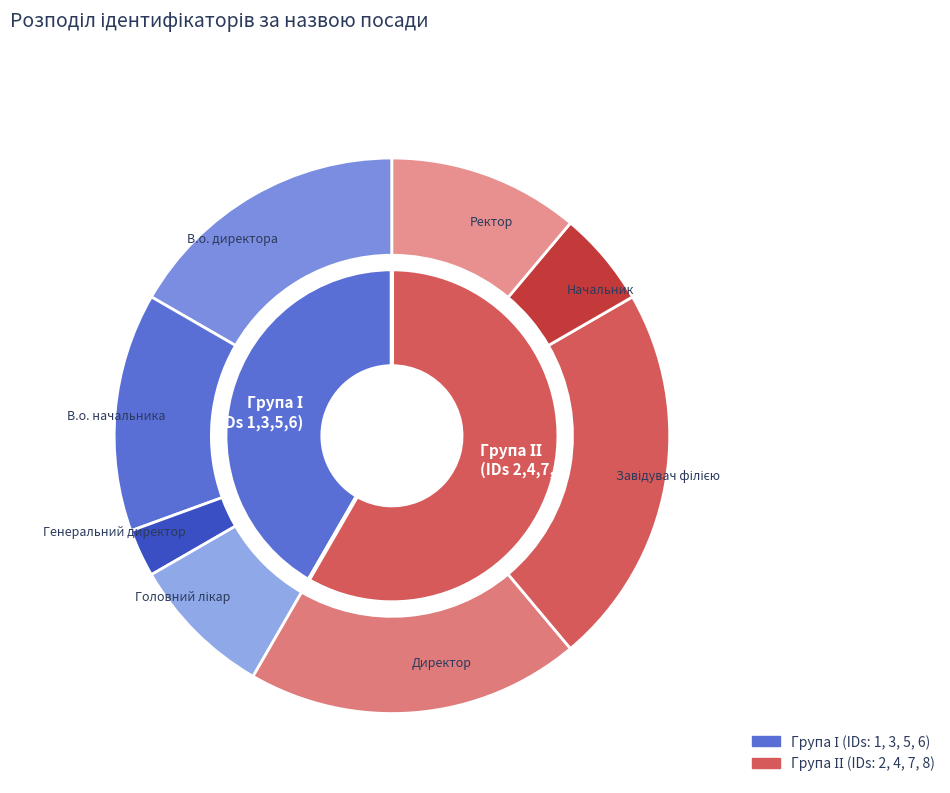

Rank the categories by value from highest to lowest.

Завідувач філією, Директор, В.о. директора, В.о. начальника, Ректор, Головний лікар, Начальник, Генеральний директор